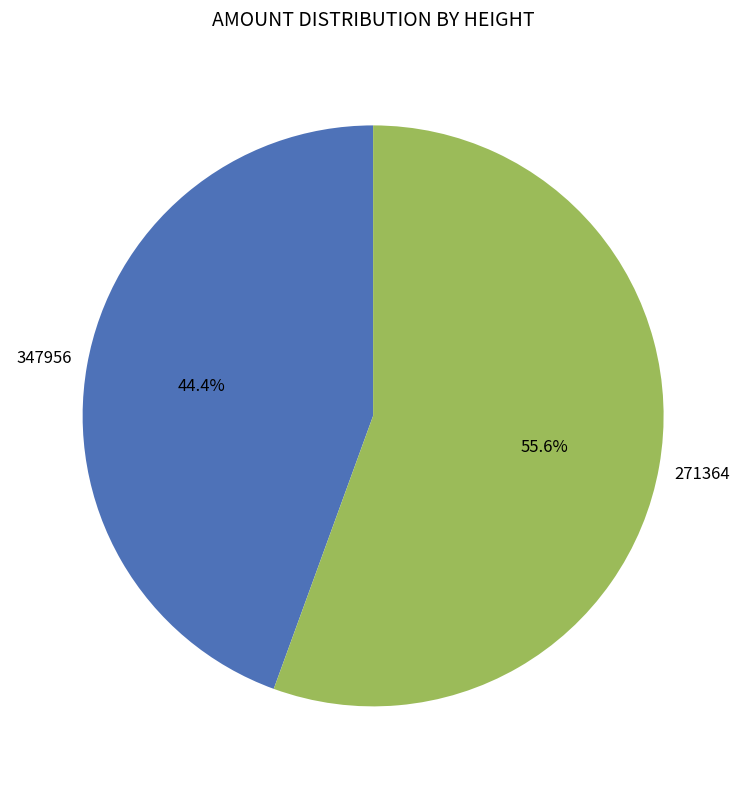

Is there a majority slice in this chart?

Yes